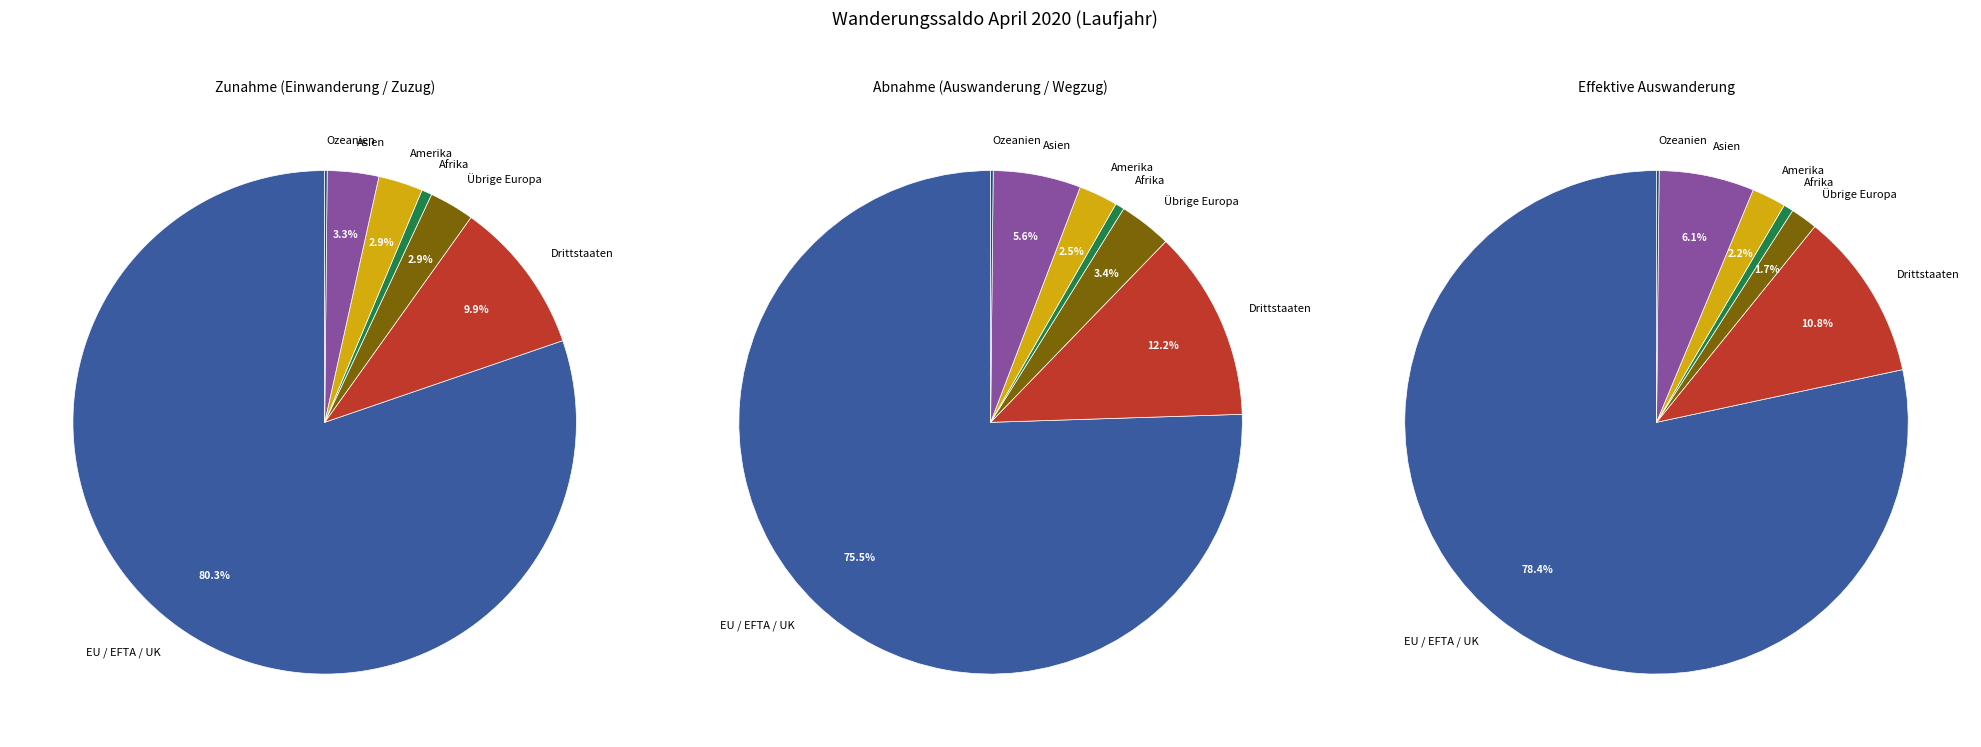

Between Afrika and EU / EFTA / UK, which is larger?

EU / EFTA / UK